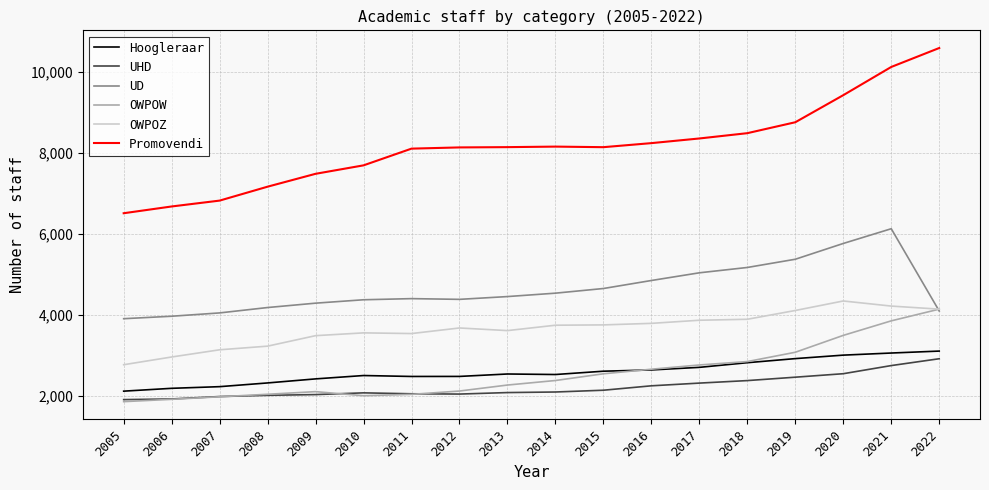

What is the average value of the Promovendi series?

8172